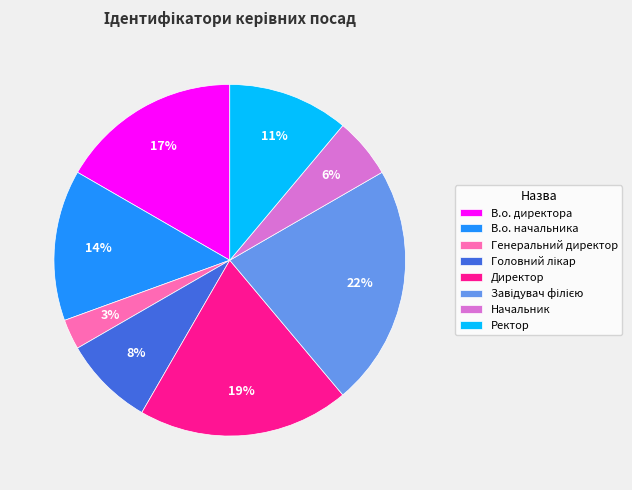

Approximately how many times larger is the value at Ректор compared to В.о. начальника?

0.8